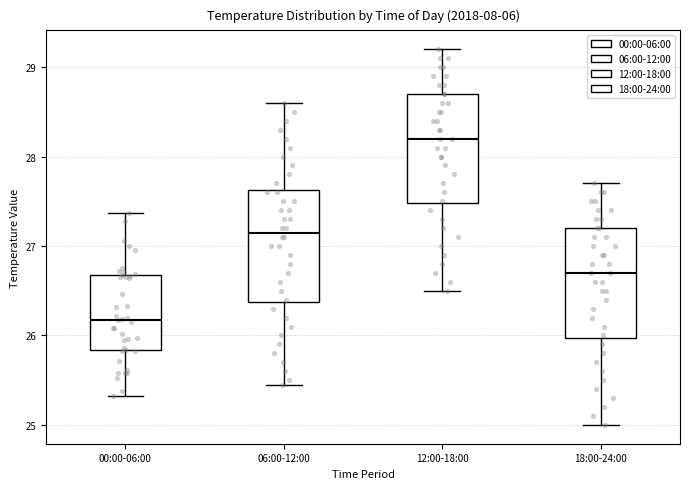

Reading left to right, transcribe this box plot: for each box, give where its median line is, the range the box spans, and where its two whiskers end, as read against the y-axis. The values are not printed on the chart, so give them approximately, as read against the axis.

00:00-06:00: median 26.2, box 25.8 to 26.7, whiskers 25.3 to 27.4
06:00-12:00: median 27.2, box 26.4 to 27.6, whiskers 25.5 to 28.6
12:00-18:00: median 28.2, box 27.5 to 28.7, whiskers 26.5 to 29.2
18:00-24:00: median 26.7, box 26.0 to 27.2, whiskers 25.0 to 27.7